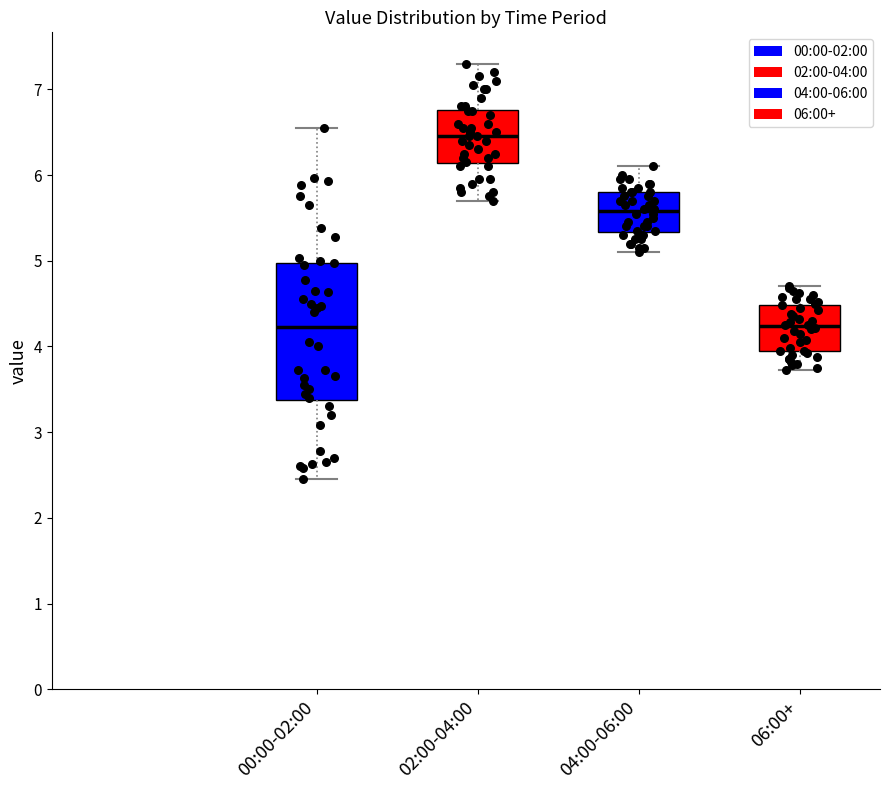

Which box has the highest median line?

02:00-04:00